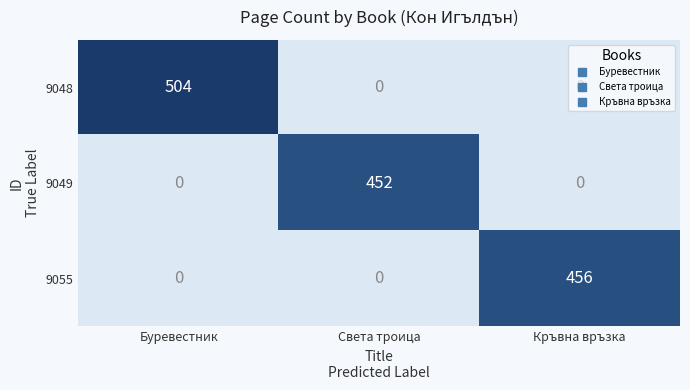

How many values in 9048 are above zero?

1